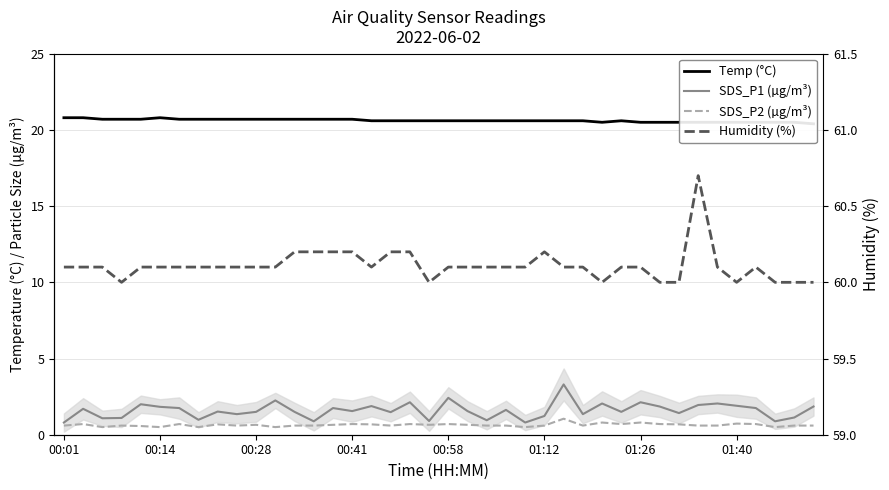

Which category has the lowest value across all series?

00:28